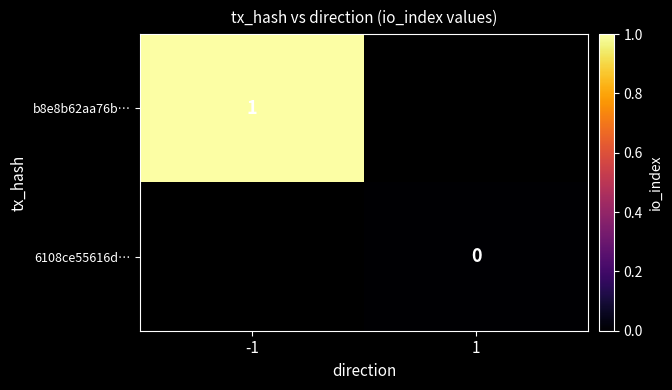

Is the value of 6108ce55616d… at 1 greater than the value of b8e8b62aa76b… at -1?

No